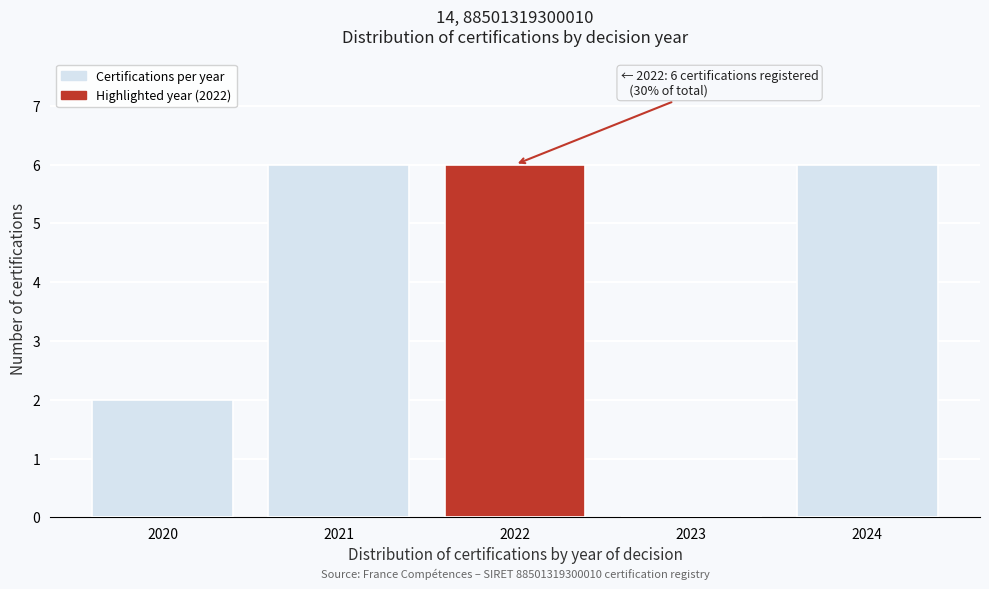

Reading left to right, extract all data points from this chart.

2020=2	2021=6	2022=6	2023=0	2024=6